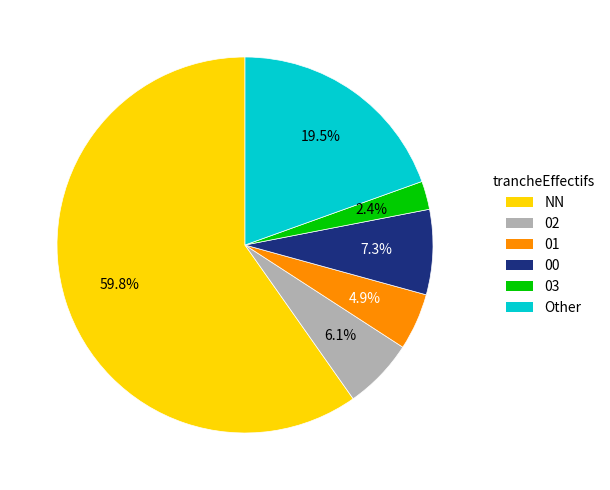

Is 03 the majority of the pie?

No